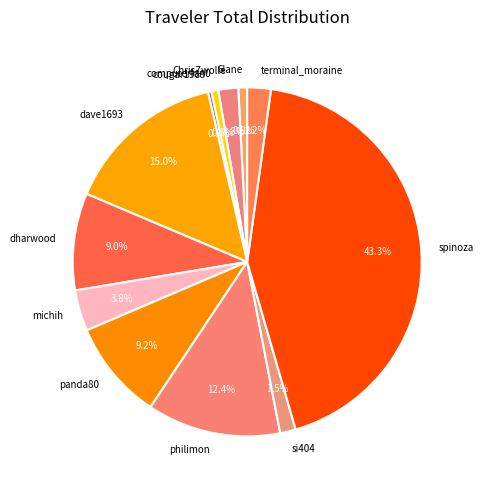

How many segments does this pie chart have?

12